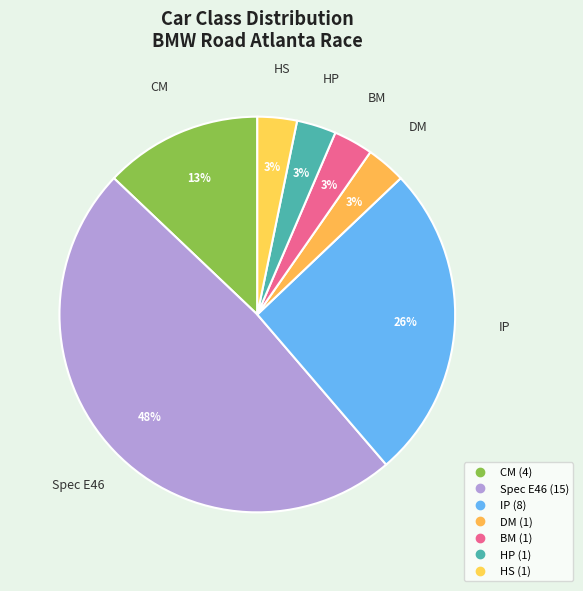

How many slices are in this pie chart?

7